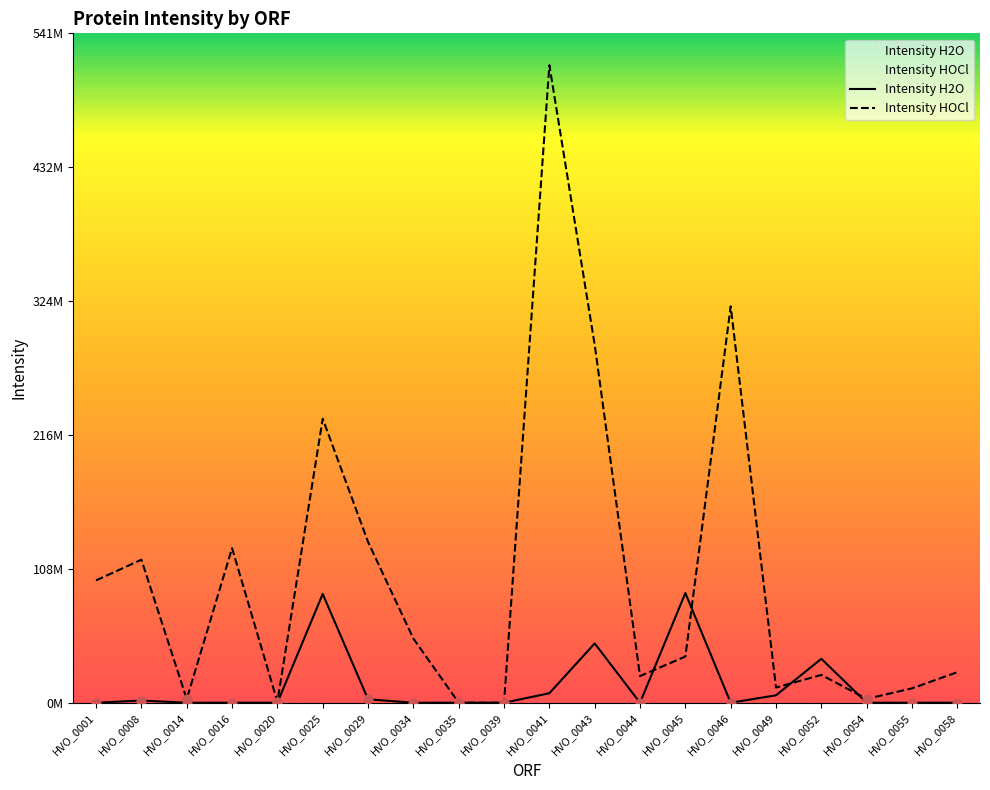

Which series reaches the minimum Y coordinate?

Intensity H2O